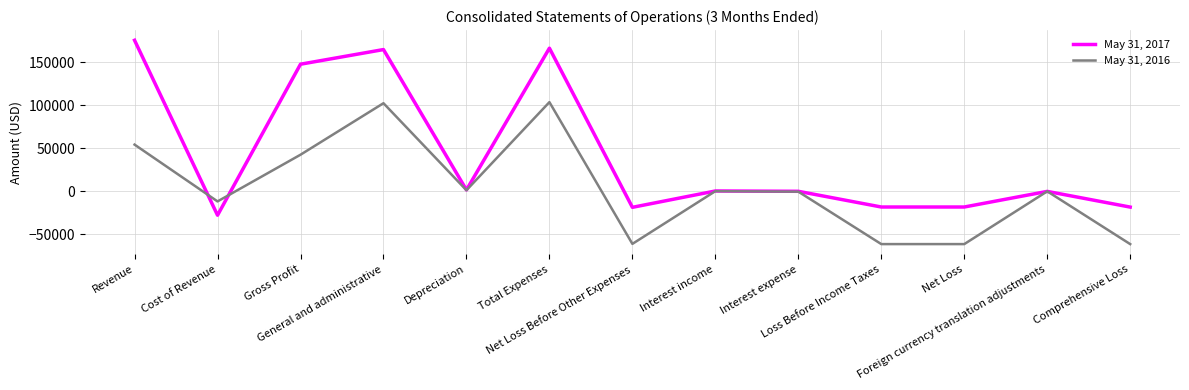

List the series in order of their overall mean, lowest first.

May 31, 2016, May 31, 2017